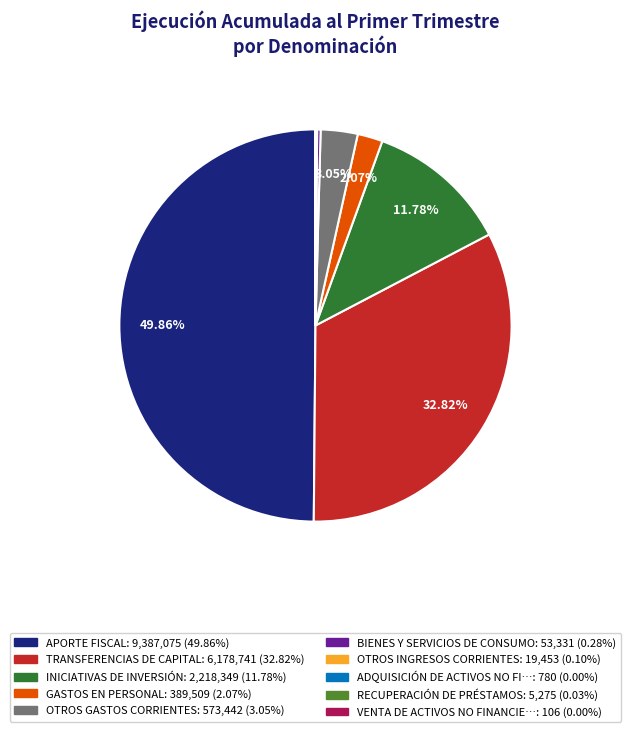

How many segments does this pie chart have?

10